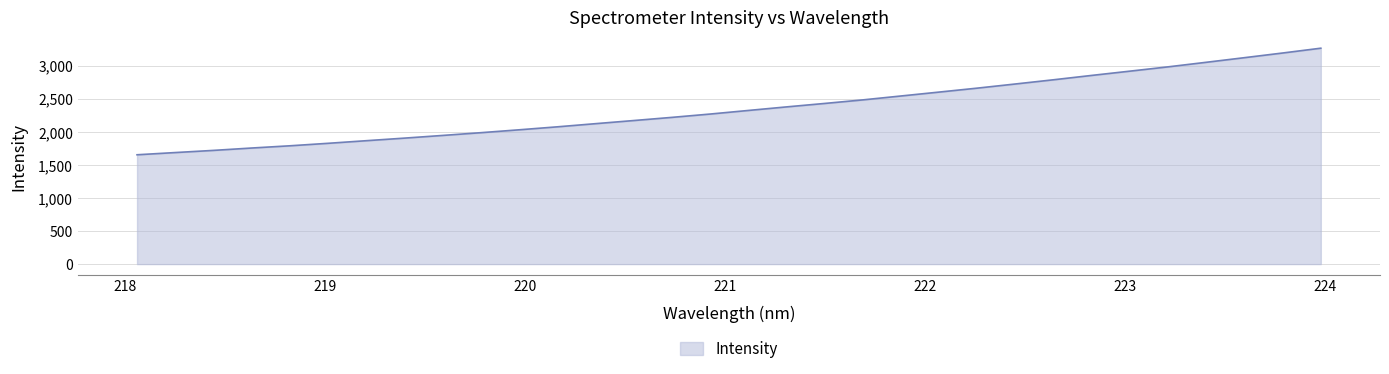

What is the greatest value displayed?

3265.0